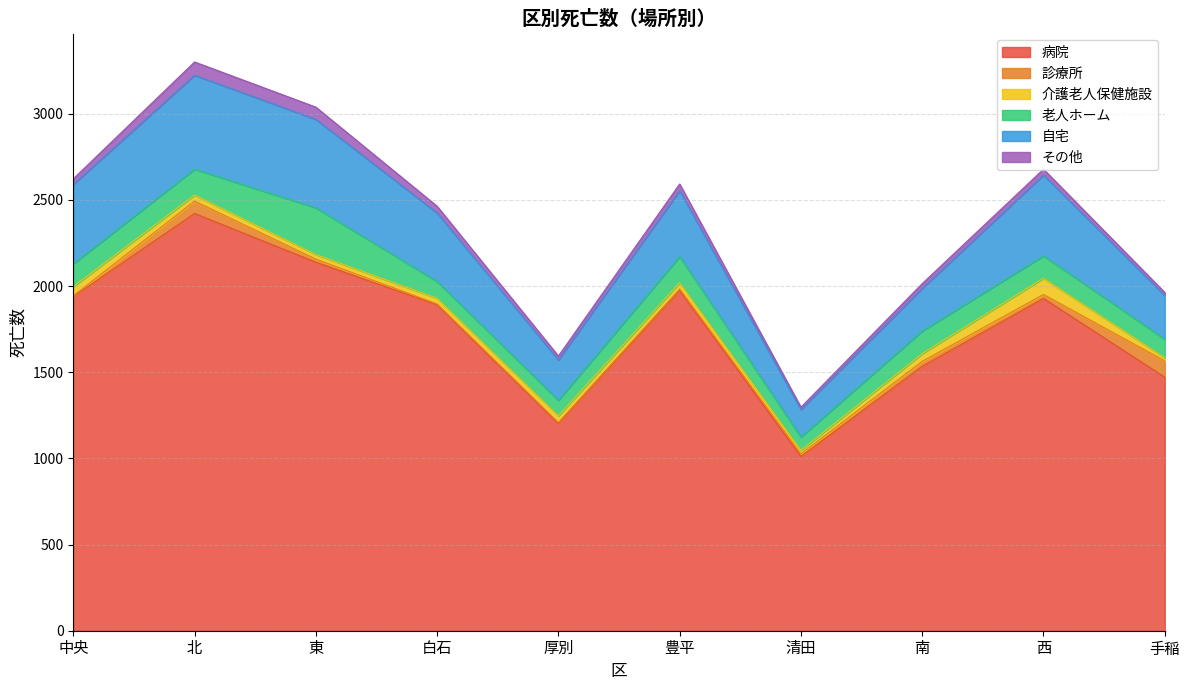

What is the greatest value displayed?

2421